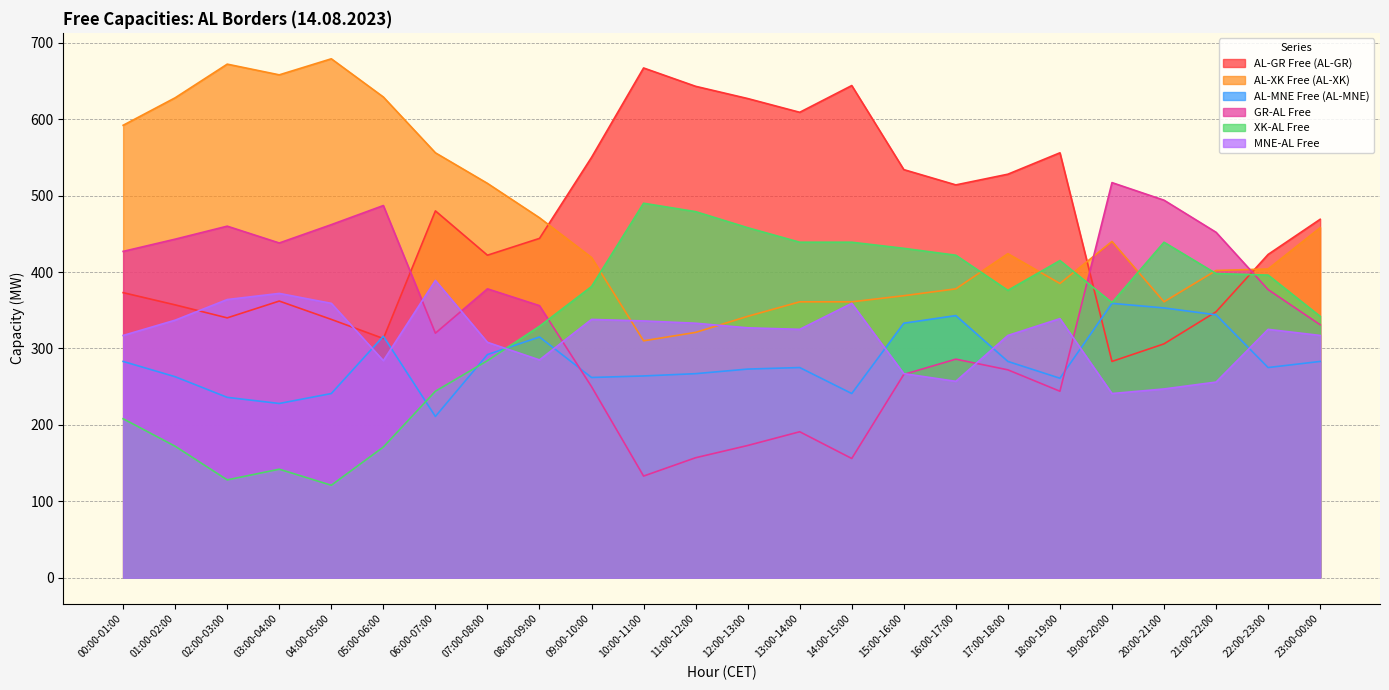

How many lines are shown in the chart?

6